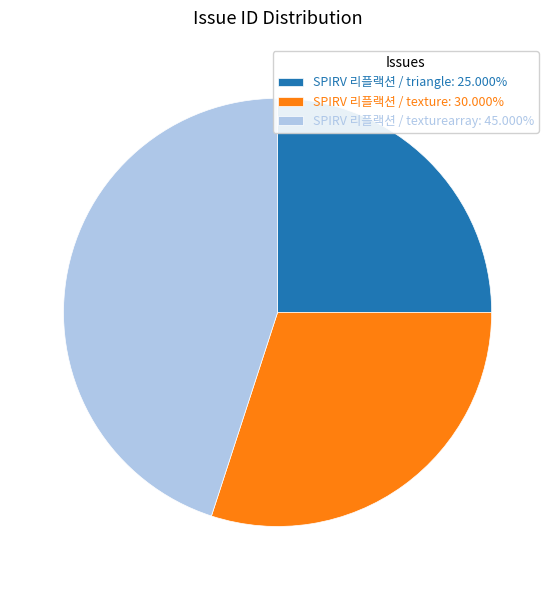

How many segments does this pie chart have?

3